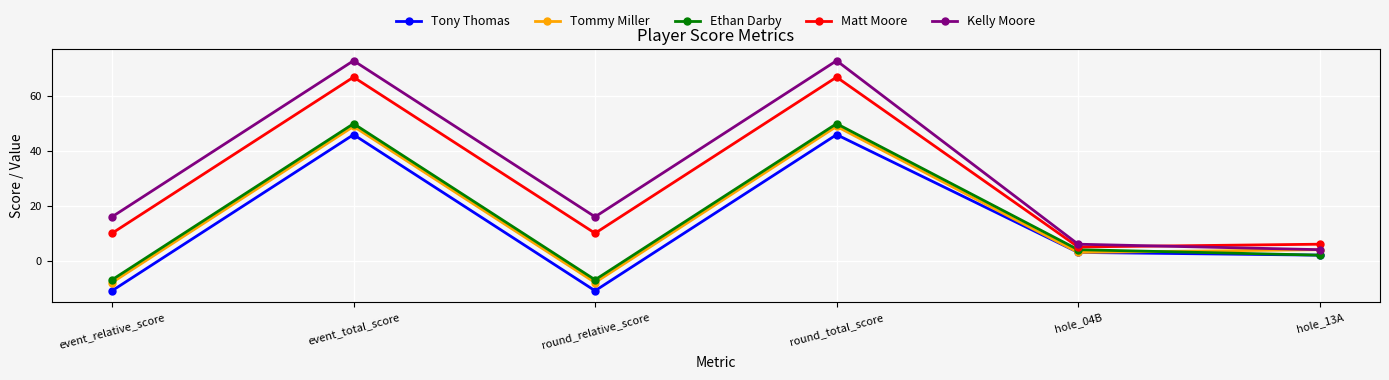

True or false: Tony Thomas and Matt Moore intersect in this chart.

False